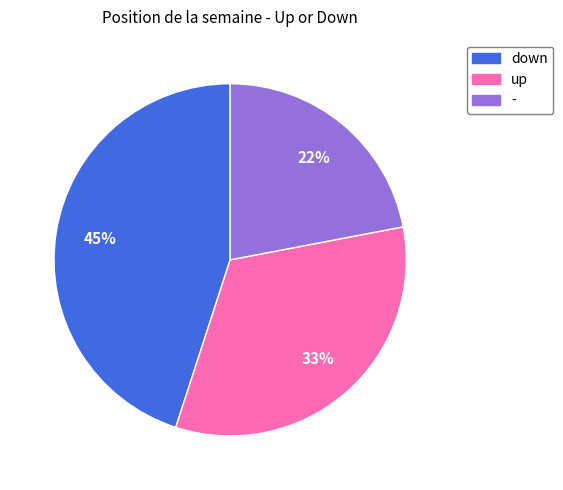

What percentage is the - slice, to the nearest percent?

22%